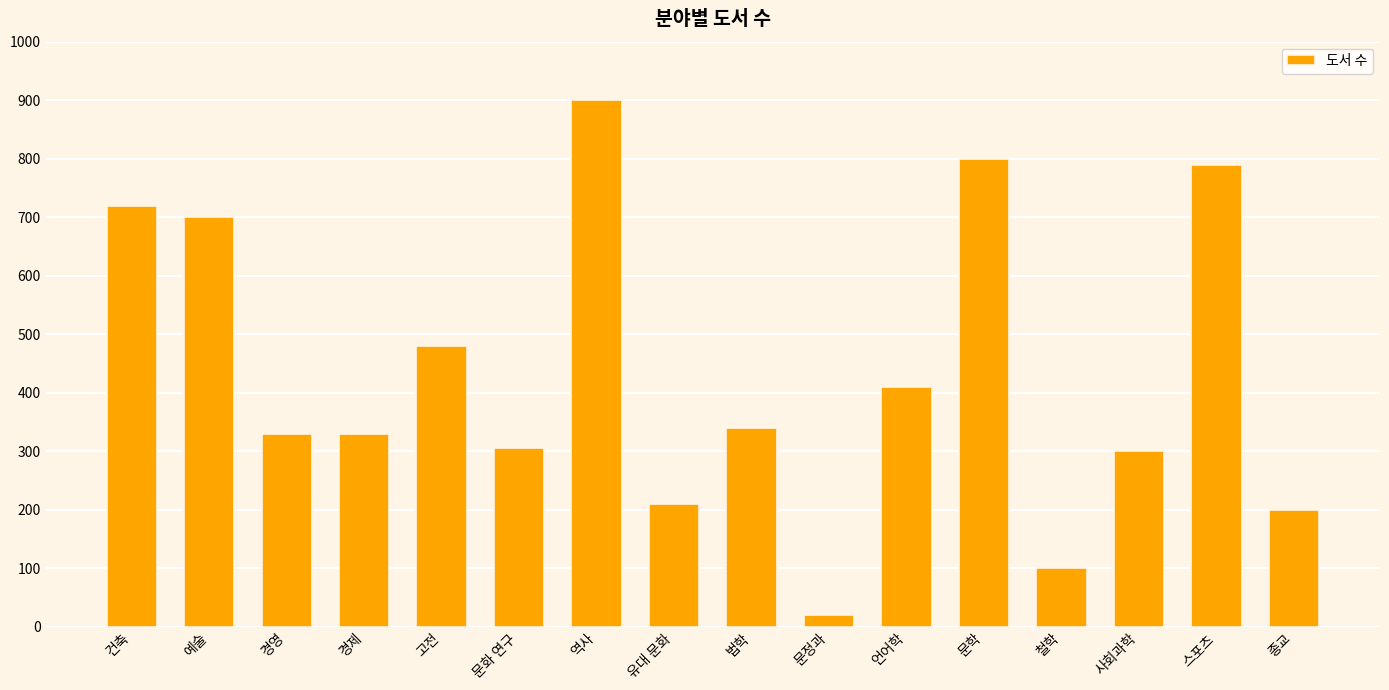

How many bars are there in total?

16